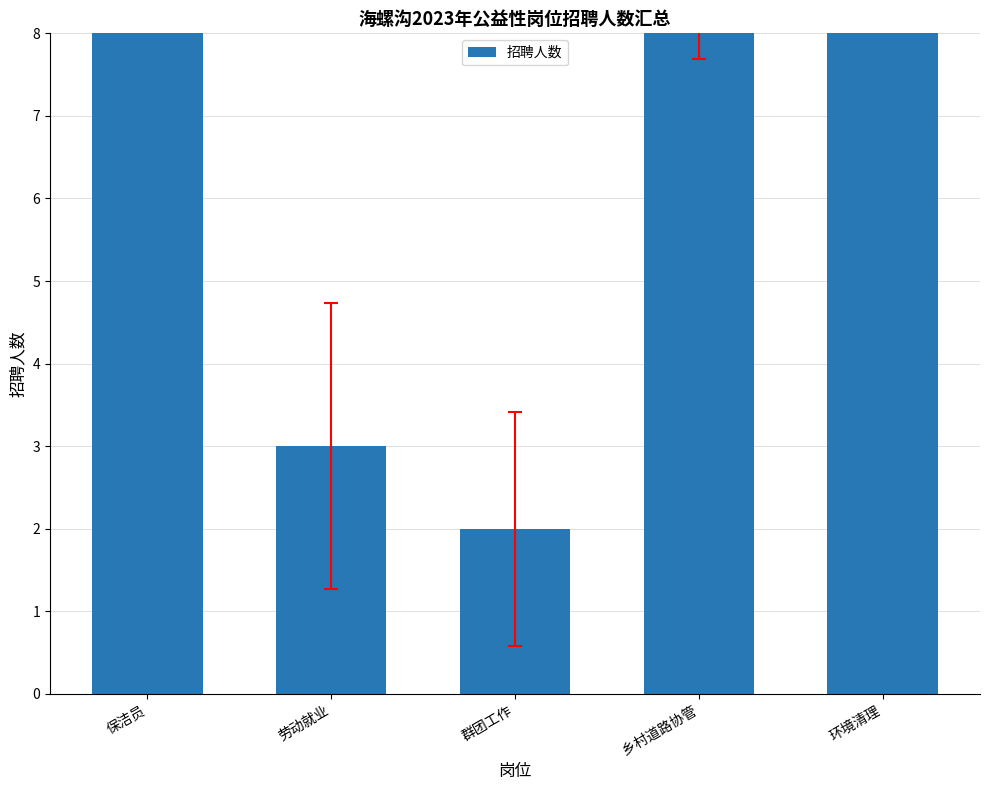

Does the chart contain any negative values?

No